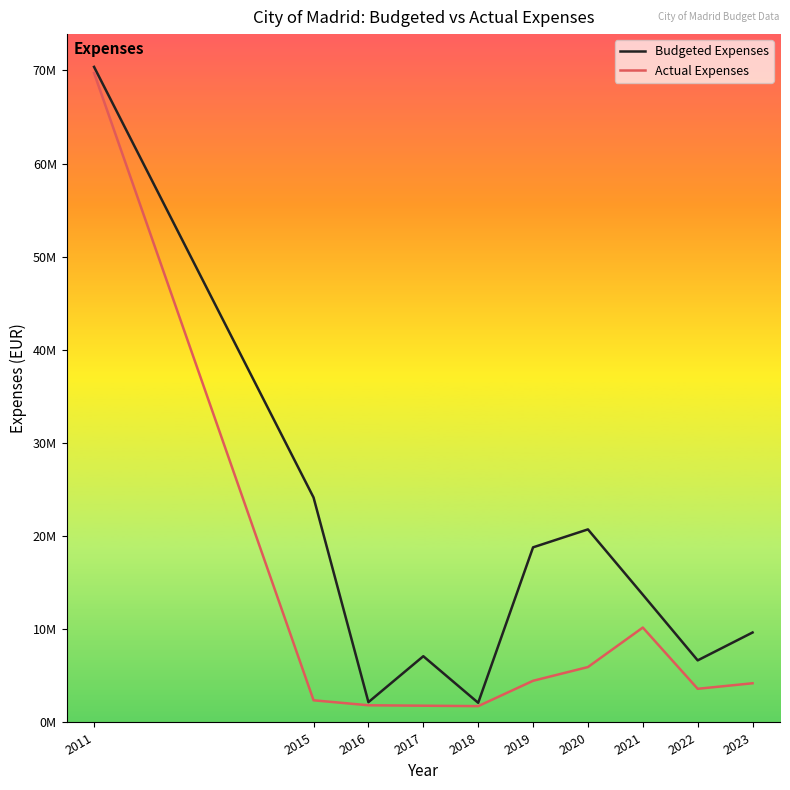

Does the chart have visible grid lines?

No